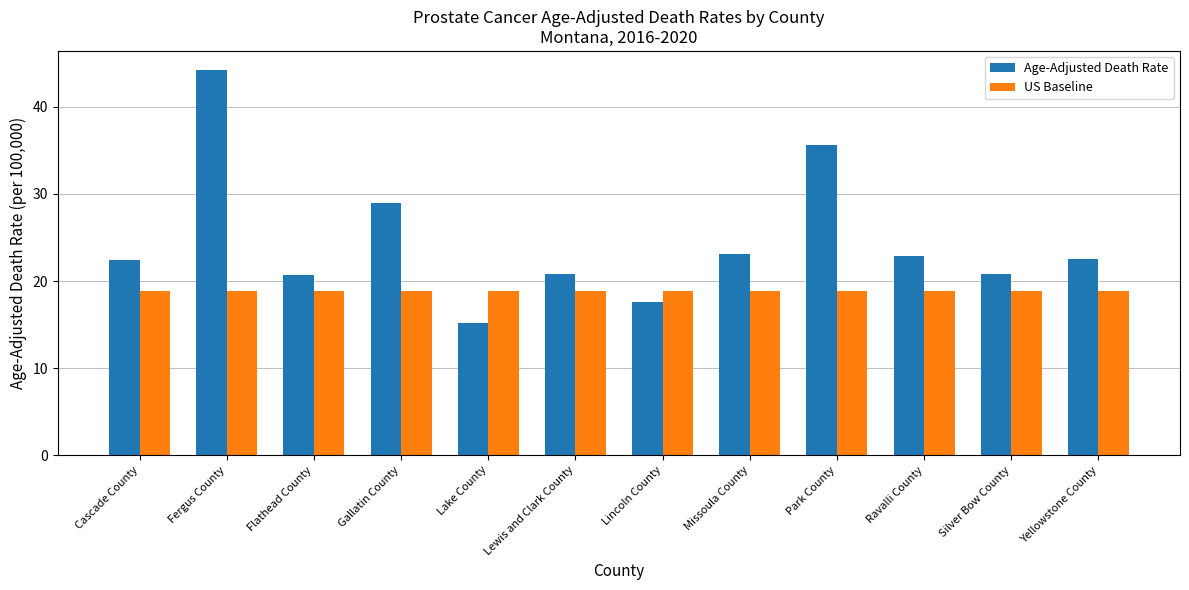

What is the minimum value shown in the chart?

15.2